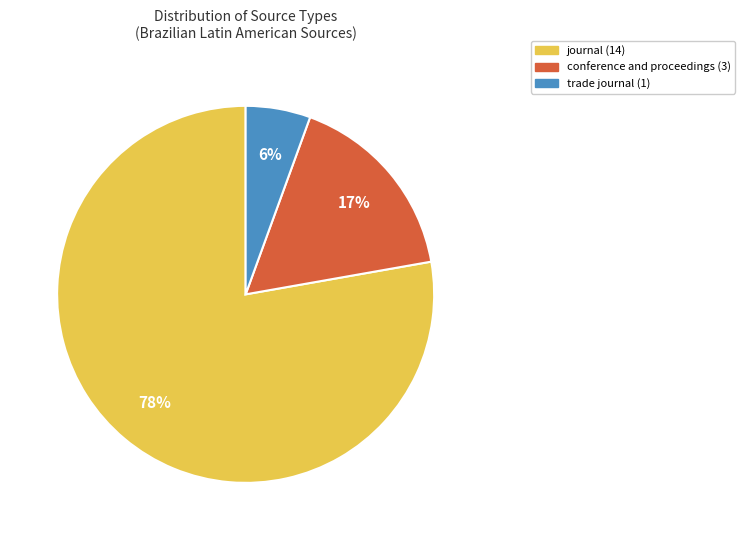

Combined, do conference and proceedings and trade journal account for over 50%?

No